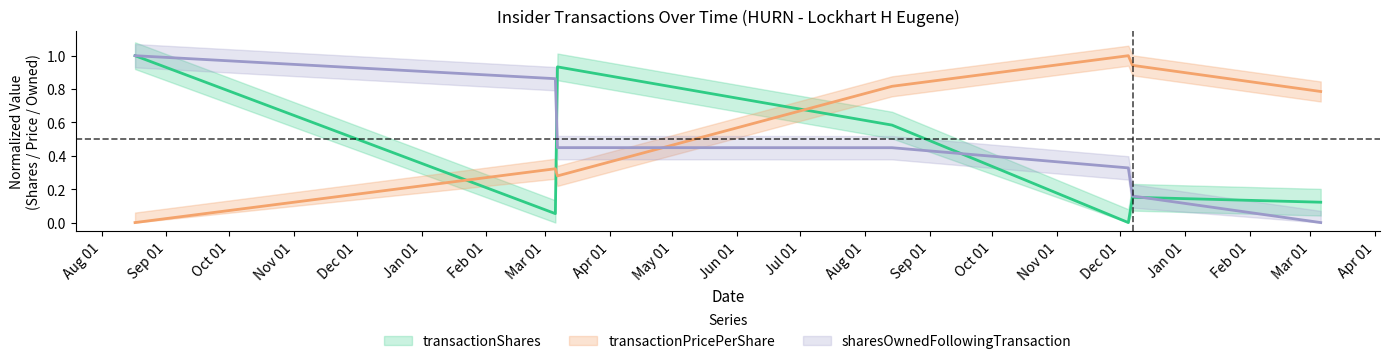

What is the difference between the transactionPricePerShare values at 2022-08-17 and 2023-03-06?

0.3